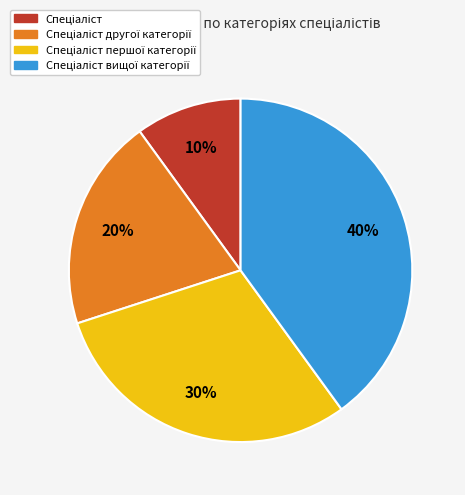

To the nearest percent, what is the difference between the largest and smallest slice percentages?

30%